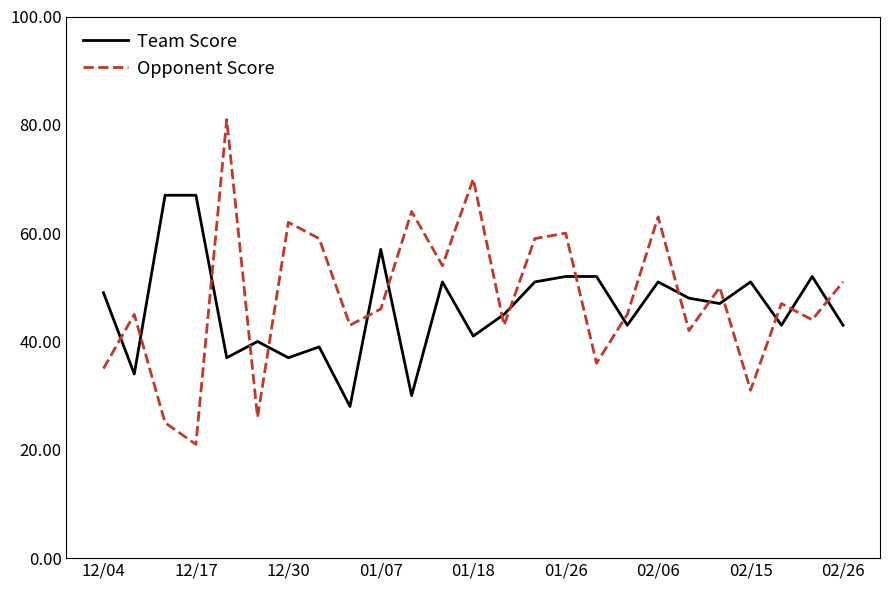

True or false: Opponent Score has more than 0 points higher than both neighbors.

True